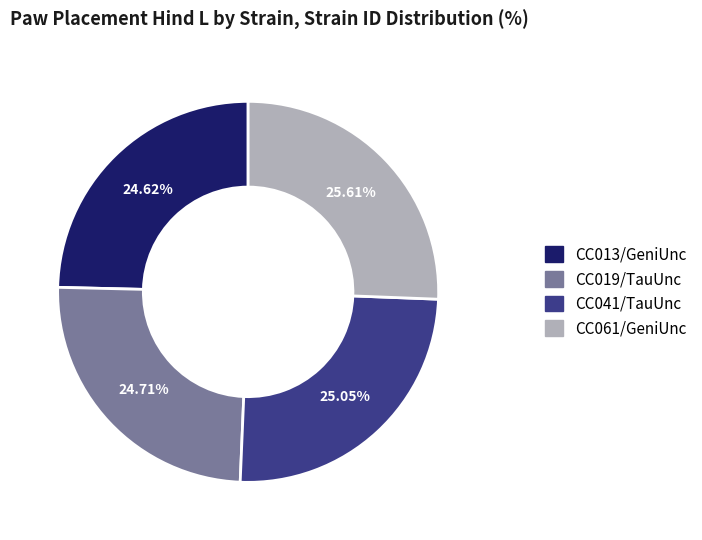

What is the ratio of the value at CC013/GeniUnc to the value at CC061/GeniUnc?

1.0